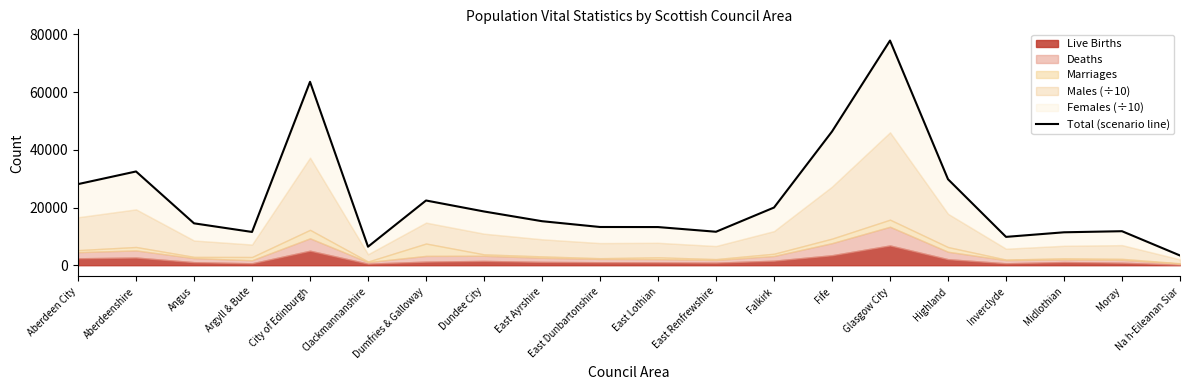

At which category does the chart reach its peak across all series?

Glasgow City